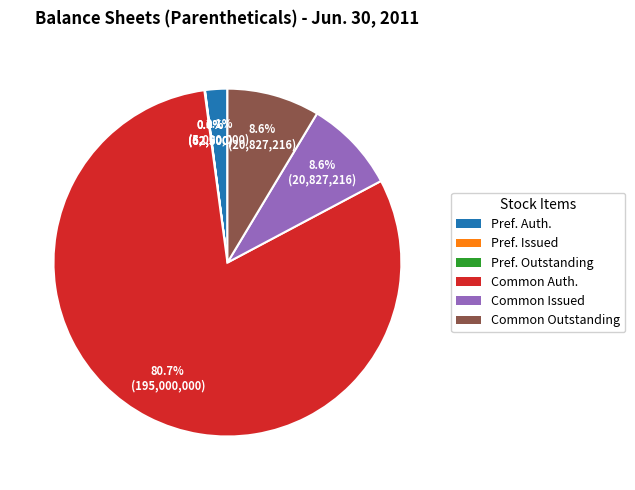

Is there any slice that represents more than half of the pie?

Yes